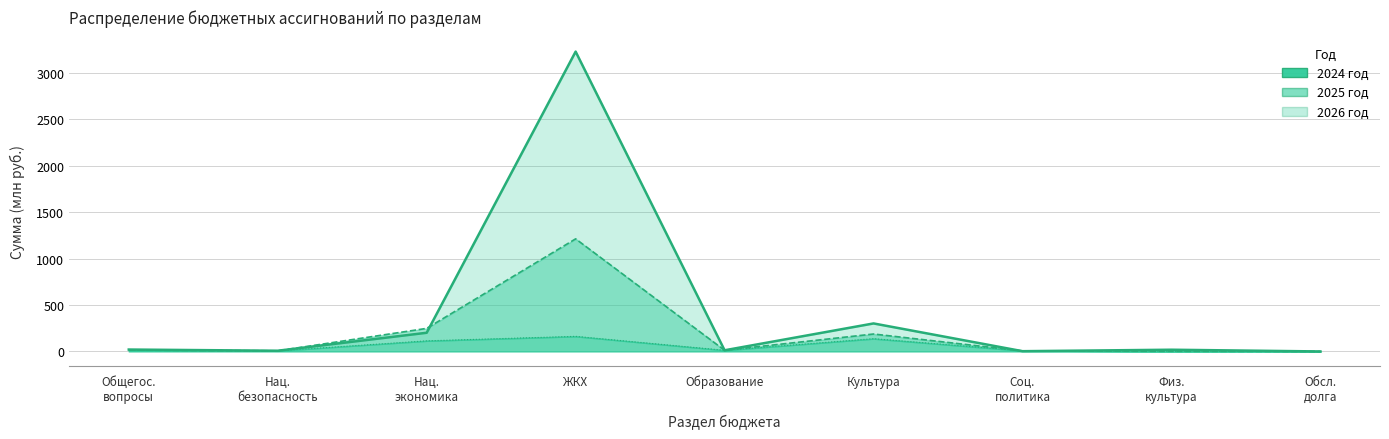

Between ЖКХ and Образование, which is larger?

ЖКХ